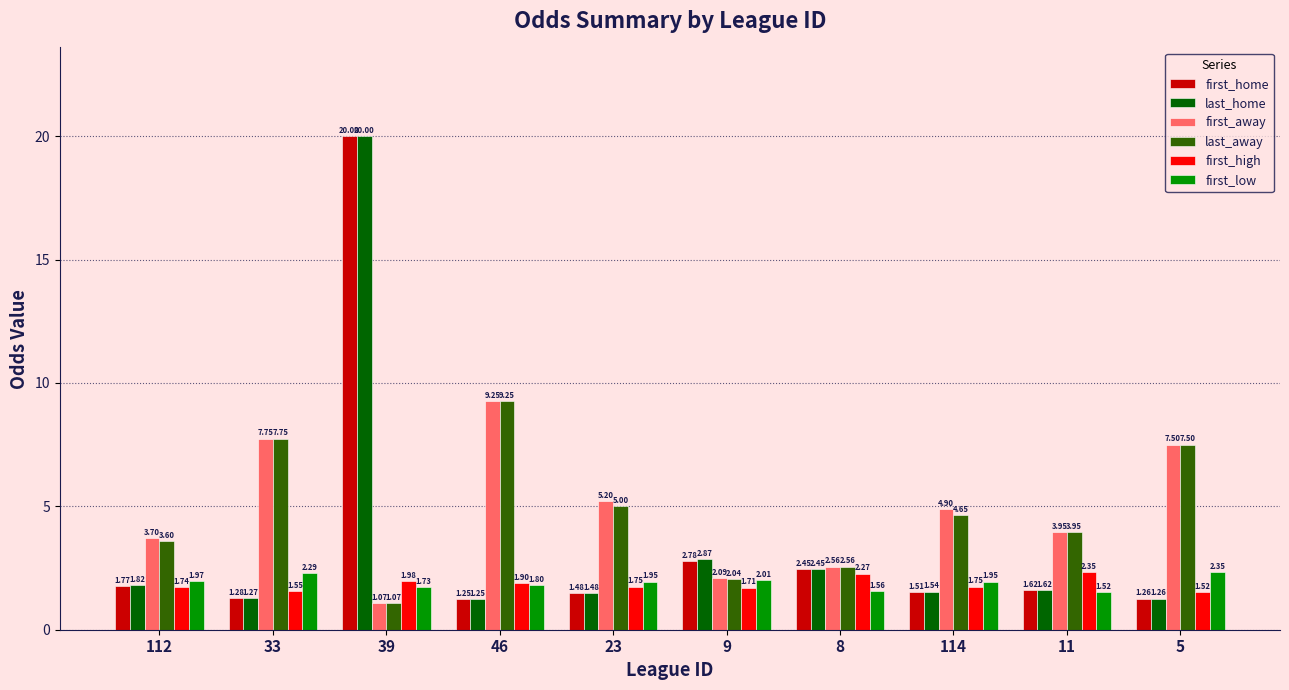

What is the sum of the last_away values at 114 and 5?

12.2